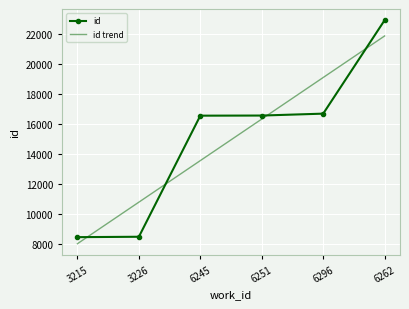

What are all the series names shown in the legend?

id, id trend